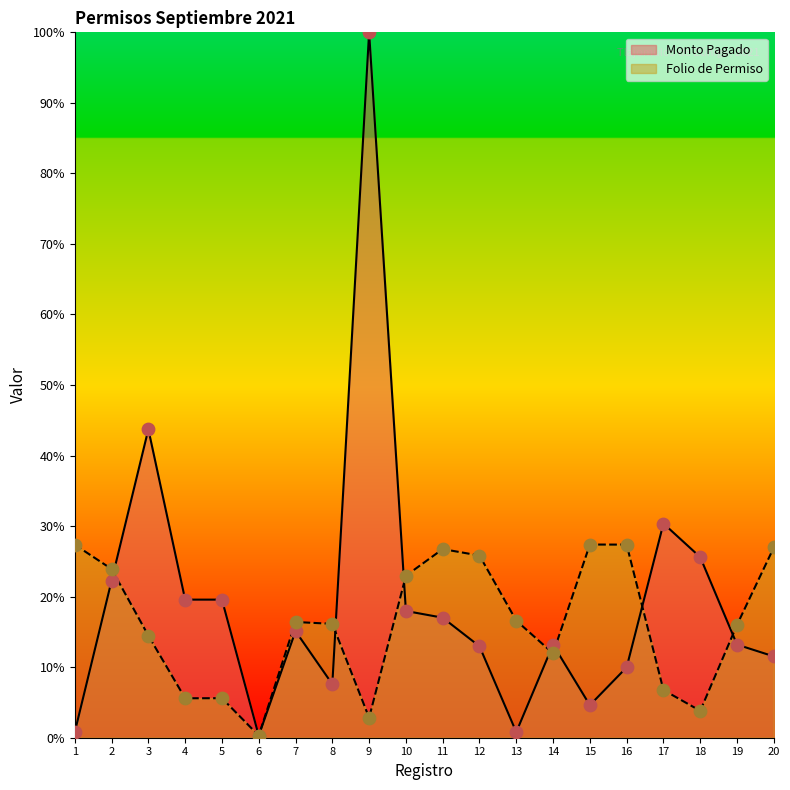

At which category is the sum across all series the highest?

9